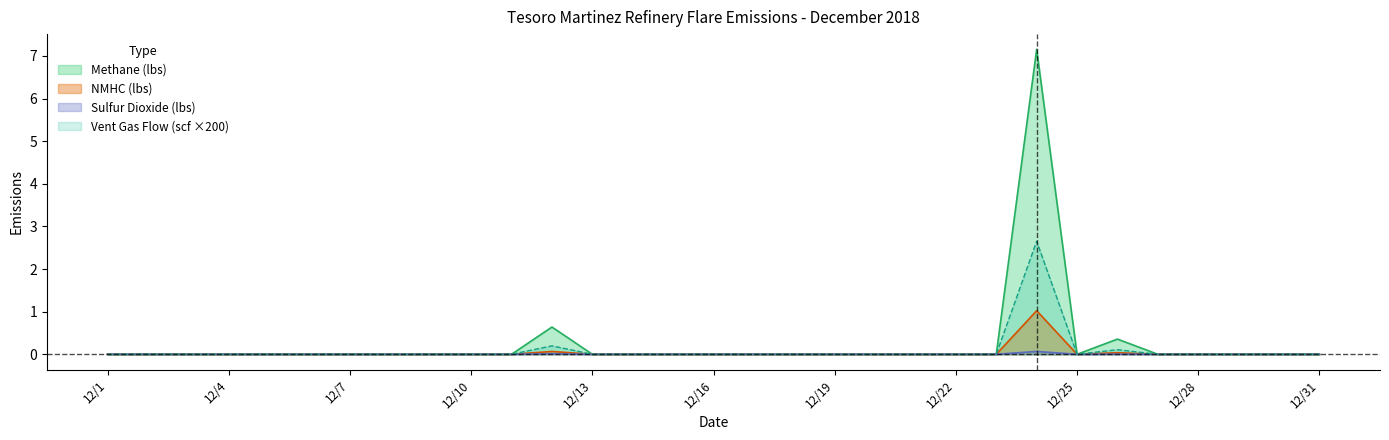

The value of Sulfur Dioxide (lbs) at 12/6 is 0.0. True or false?

False